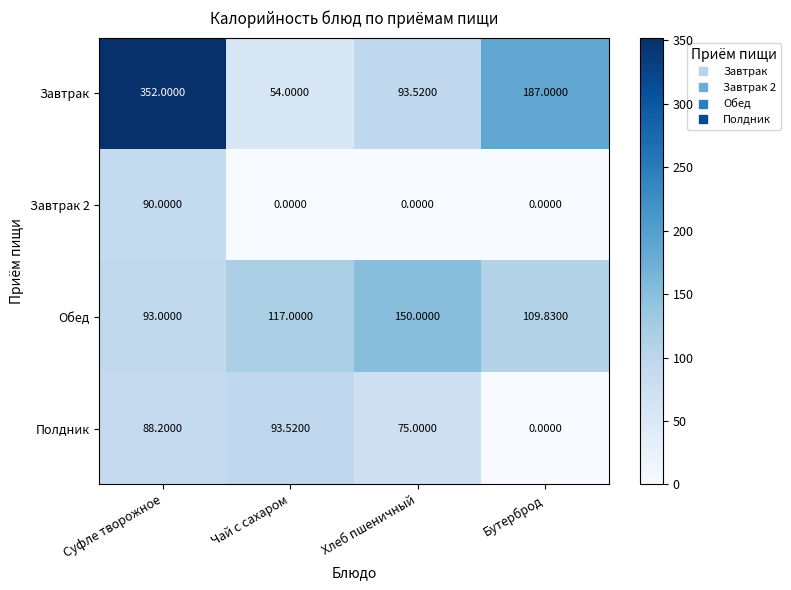

What is the maximum value shown in the chart?

352.0